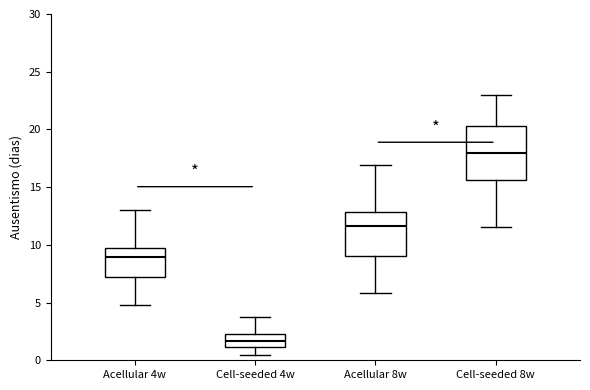

Where does the upper whisker of the box for Acellular 4w end on the y-axis? The values are not printed on the chart, so give them approximately, as read against the axis.

13.0